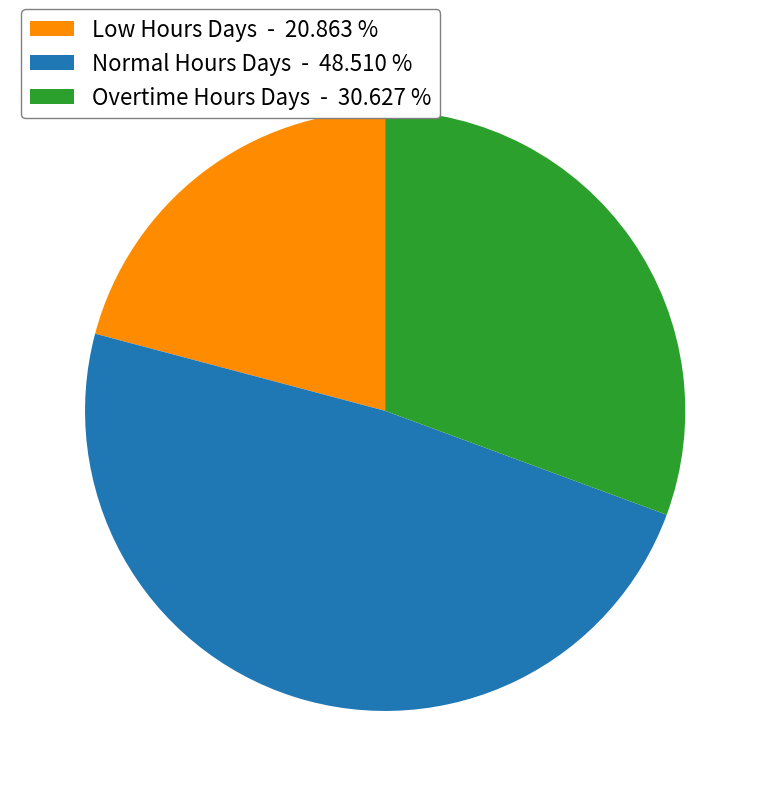

Rank the categories by value from lowest to highest.

Low Hours Days - 20.863 %, Overtime Hours Days - 30.627 %, Normal Hours Days - 48.510 %